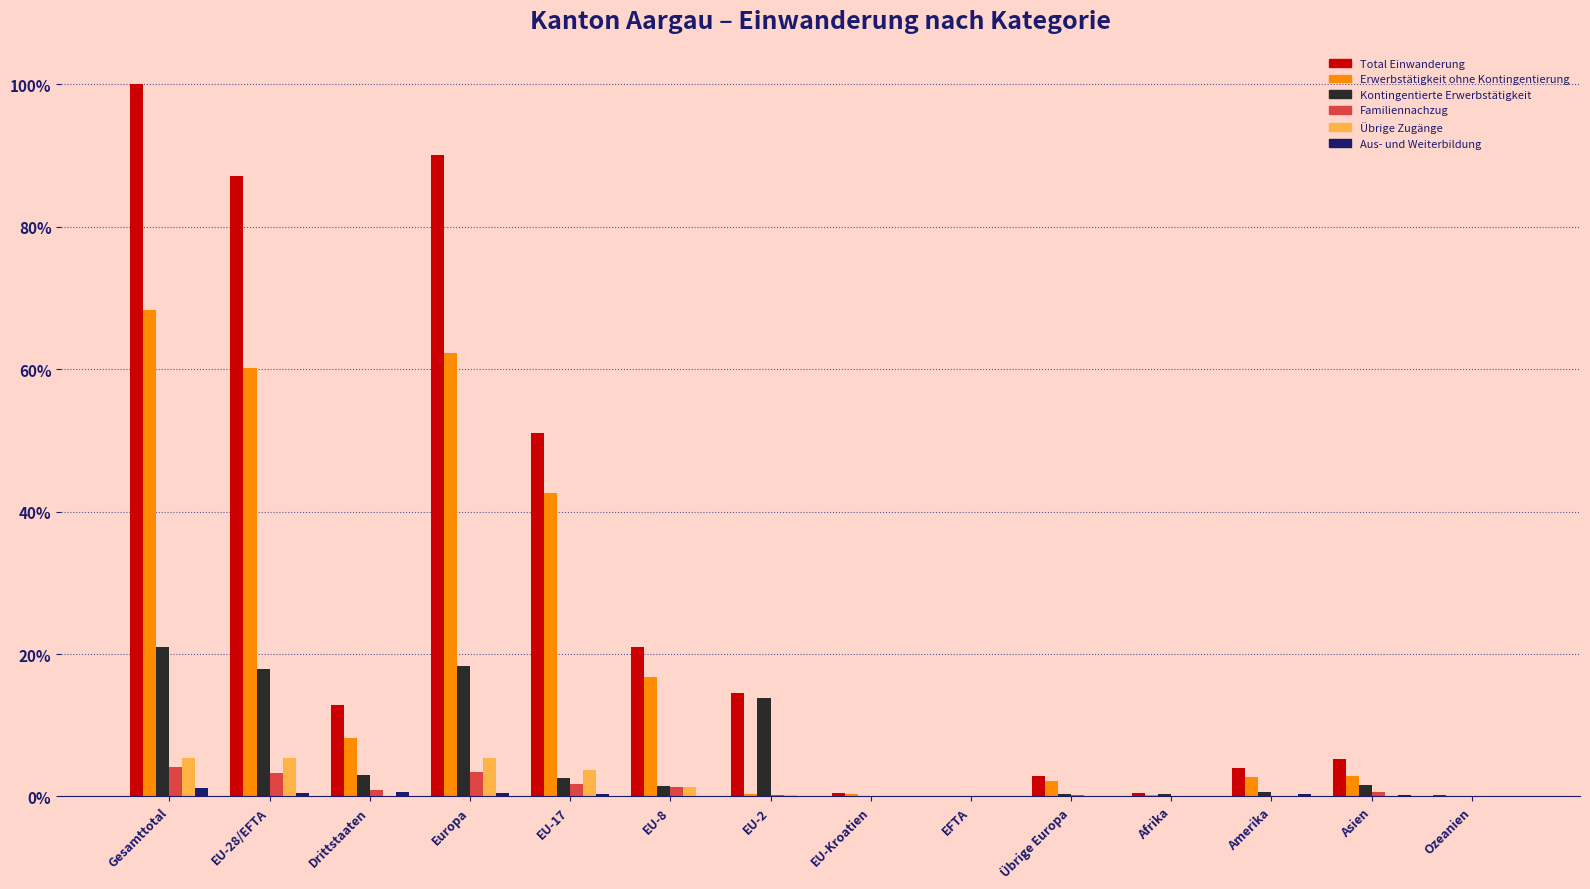

The value of Familiennachzug at Europa is 3.5. True or false?

True